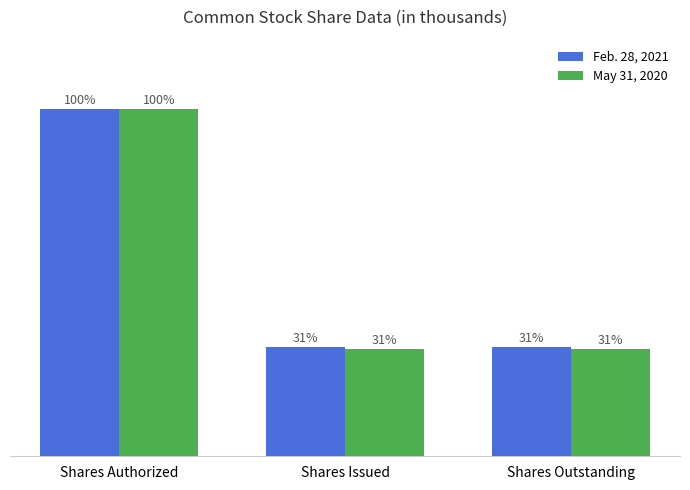

Rank the categories by May 31, 2020 value from highest to lowest.

Shares Authorized, Shares Issued, Shares Outstanding